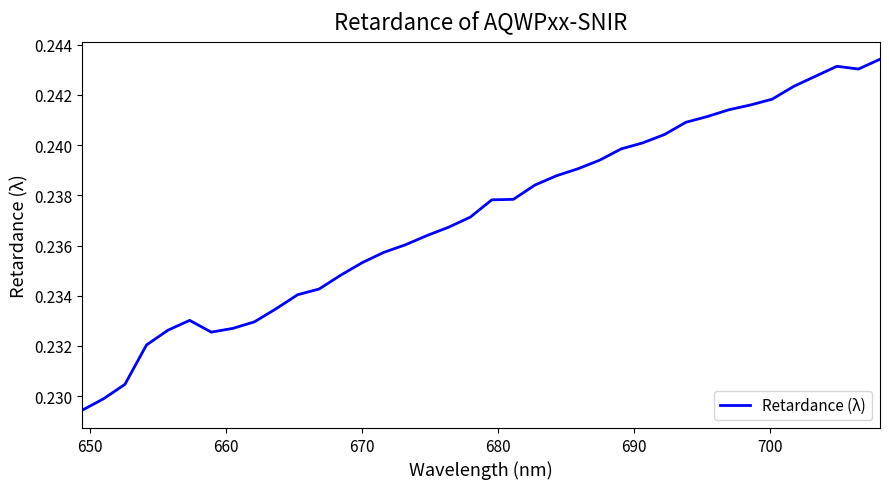

Reading left to right, list all the values displayed in this chart.

0.2	0.2	0.2	0.2	0.2	0.2	0.2	0.2	0.2	0.2	0.2	0.2	0.2	0.2	0.2	0.2	0.2	0.2	0.2	0.2	0.2	0.2	0.2	0.2	0.2	0.2	0.2	0.2	0.2	0.2	0.2	0.2	0.2	0.2	0.2	0.2	0.2	0.2